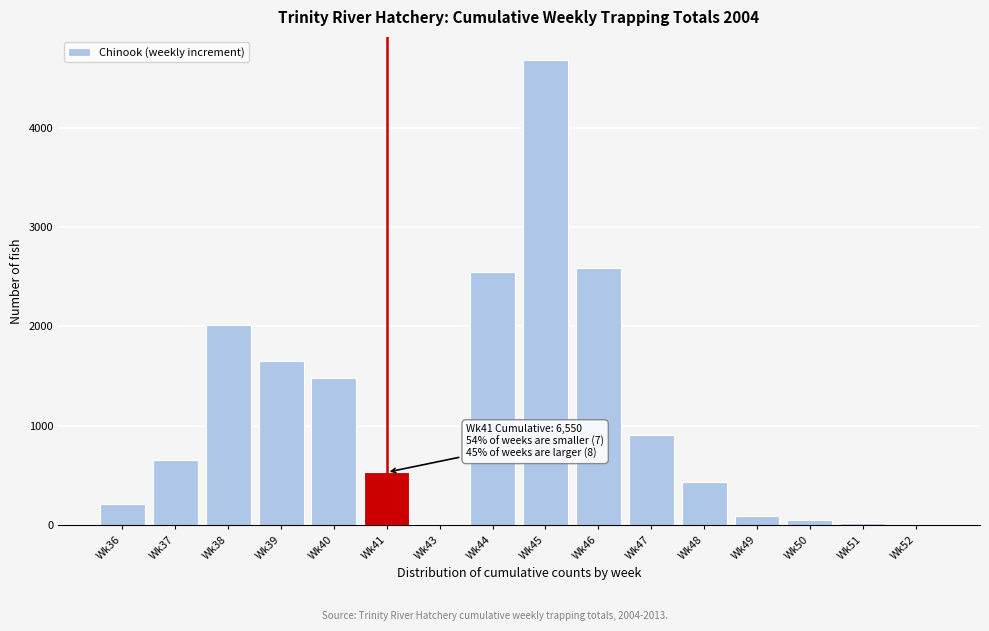

What is the maximum value shown in the chart?

4678